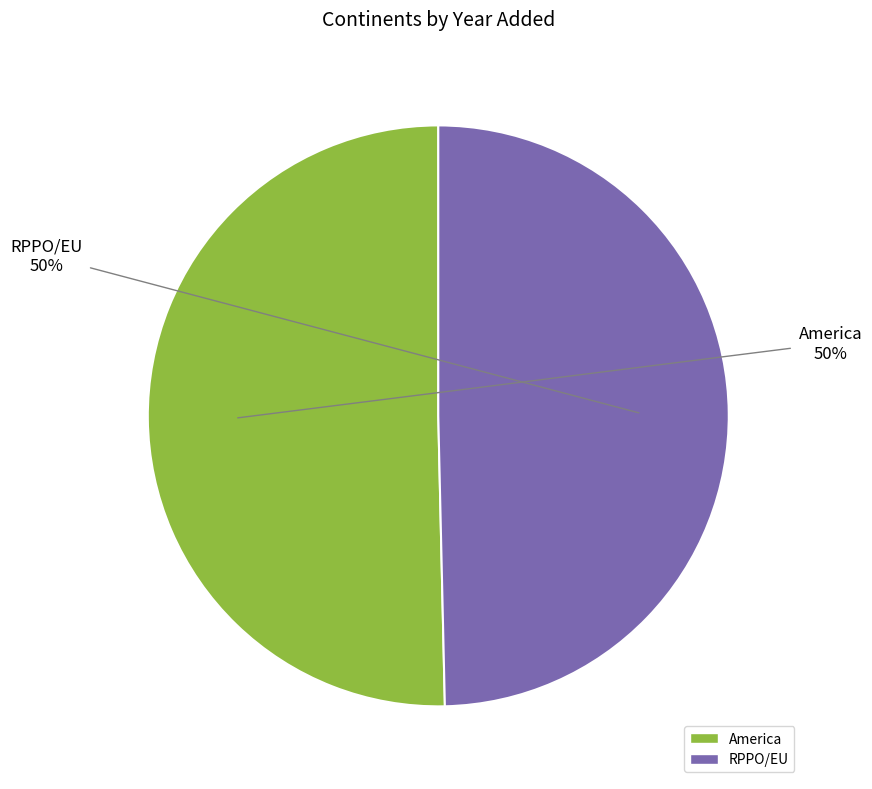

Do RPPO/EU and America together represent more than half of the pie?

Yes